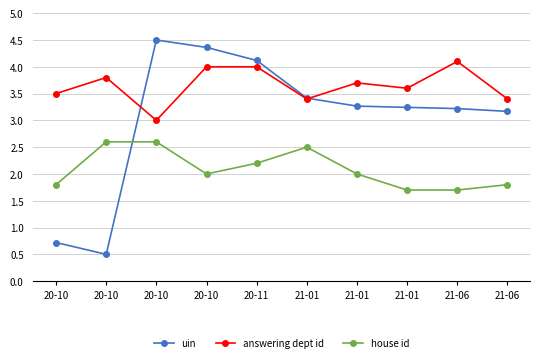

How many data points in uin are less than 3?

2